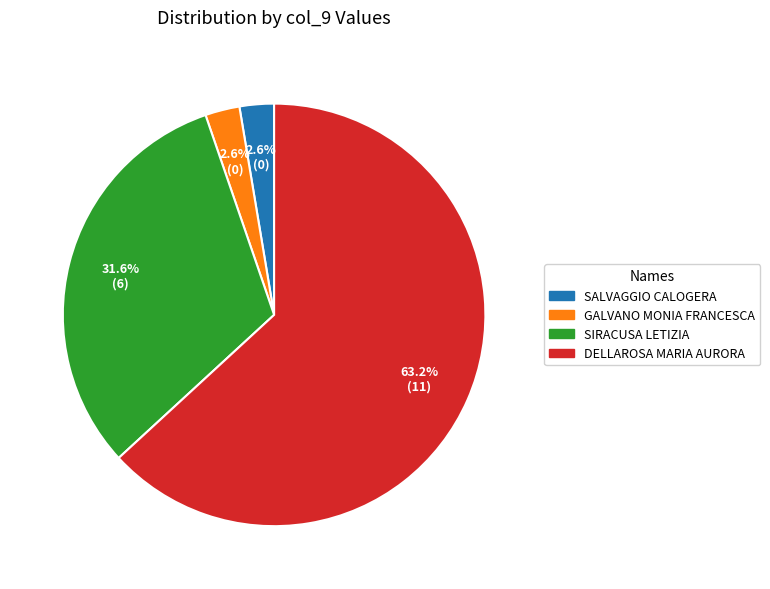

What percentage is the SIRACUSA LETIZIA slice, to the nearest percent?

32%